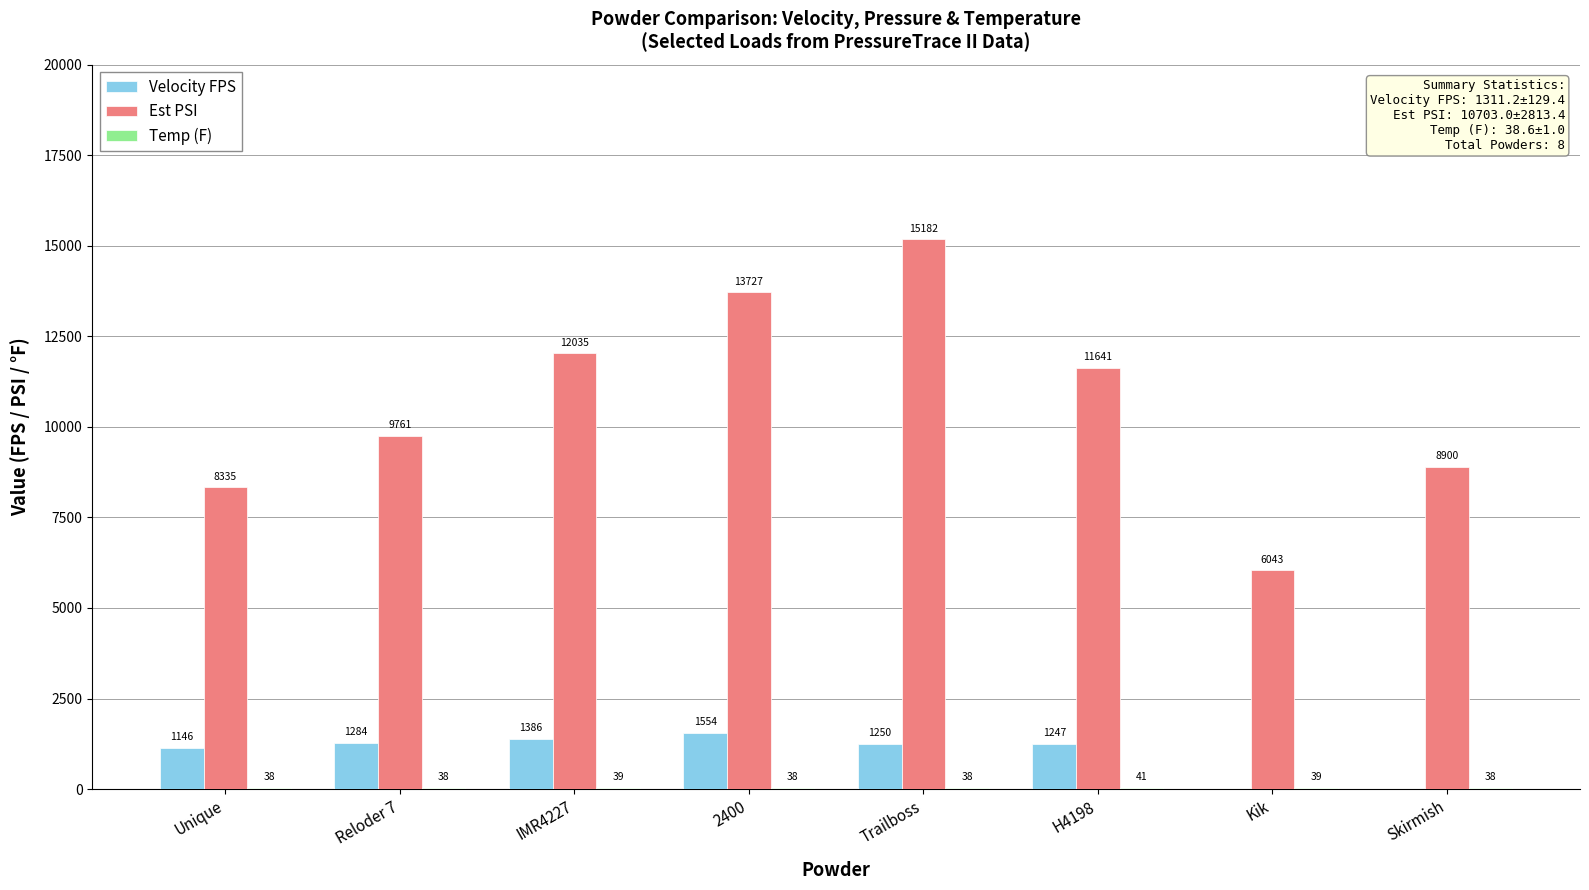

Which series changed the most between Reloder 7 and Trailboss?

Est PSI